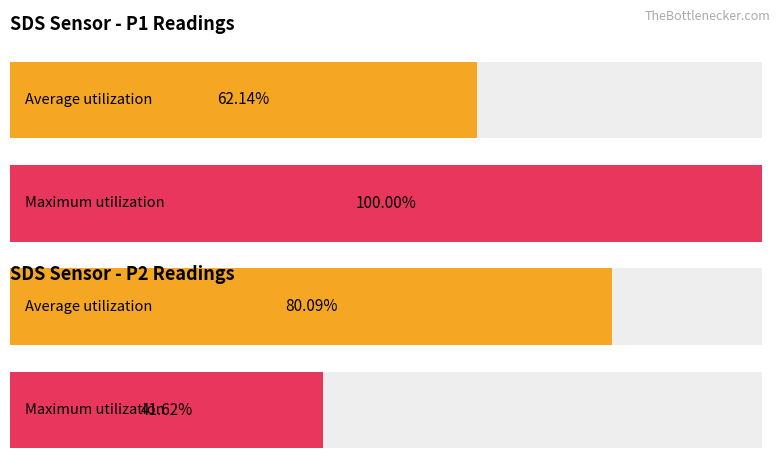

Which series changed the most between SDS_P1 and SDS_P2?

Maximum utilization